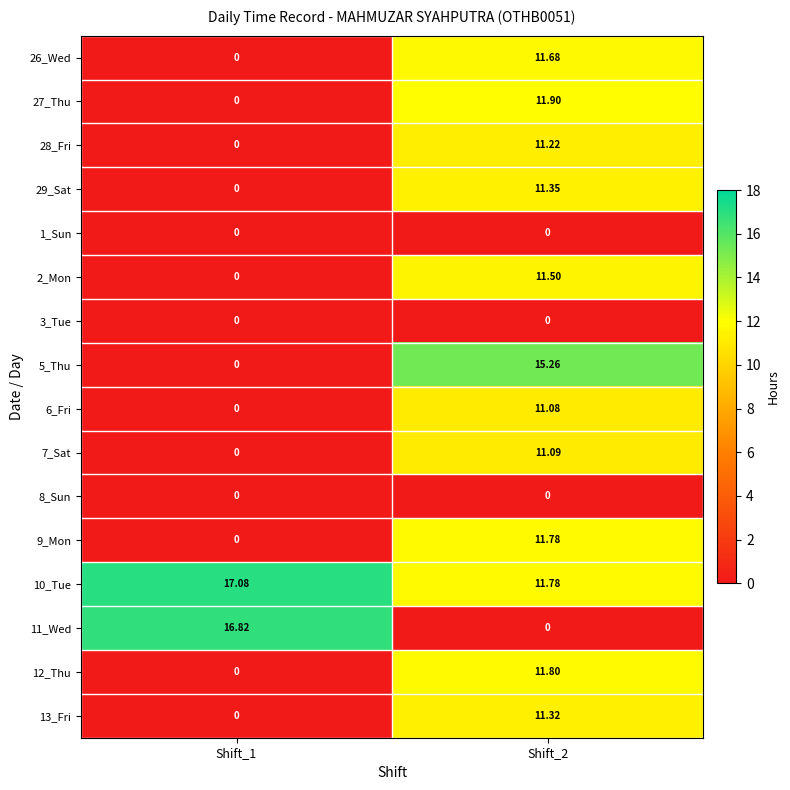

Is the value of 13_Fri at Shift_2 greater than the value of 2_Mon at Shift_2?

No